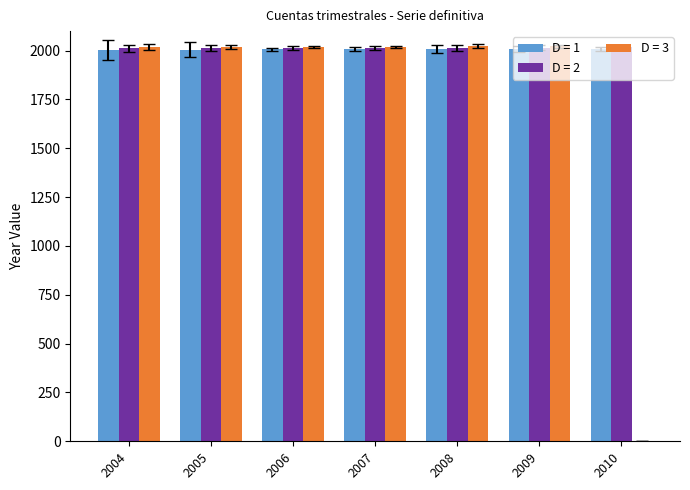

The D = 3 series shows 550 at 2006. True or false?

False